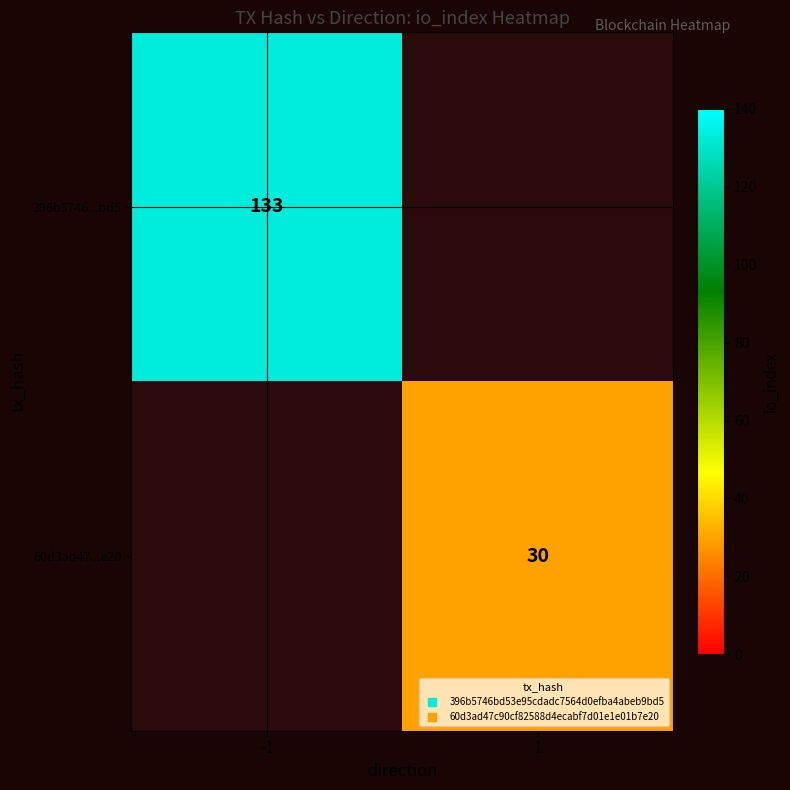

Which label corresponds to the smallest value in the chart?

1